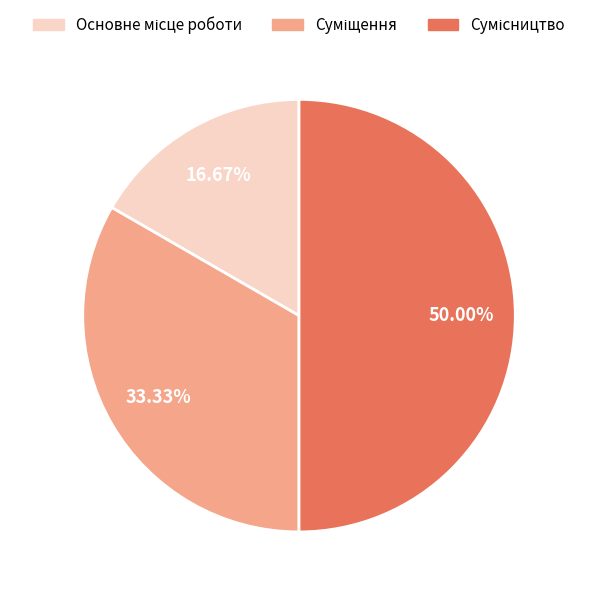

How many segments does this pie chart have?

3